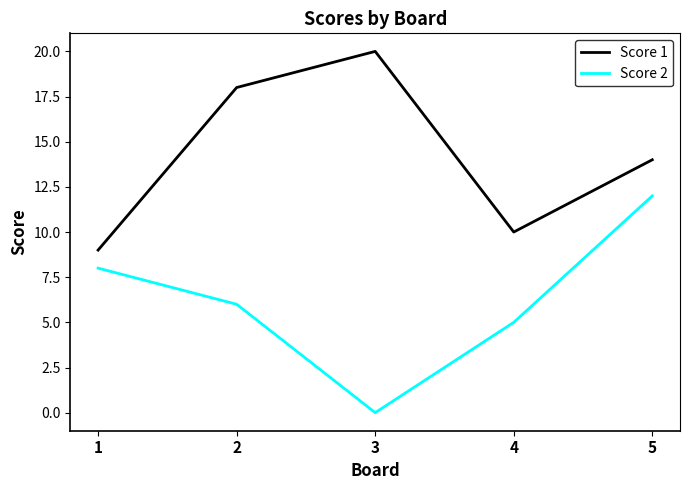

Reading right to left, list all the values displayed in this chart.

Score 1: 14	10	20	18	9
Score 2: 12	5	0	6	8